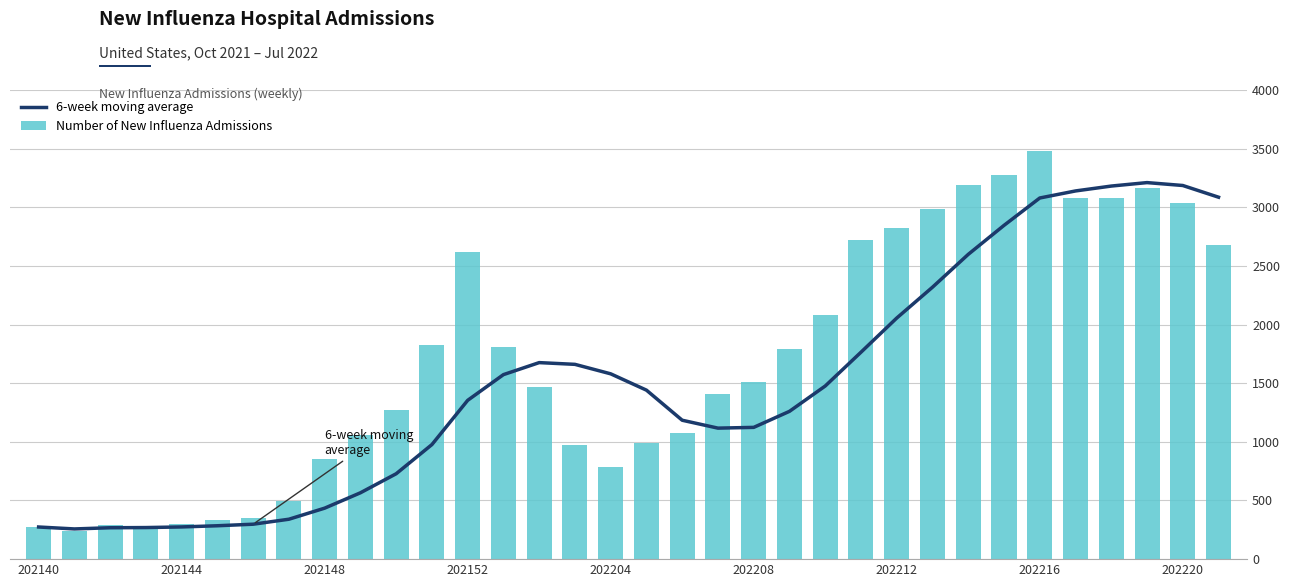

What is the difference between the highest and lowest values at 17?

447.8